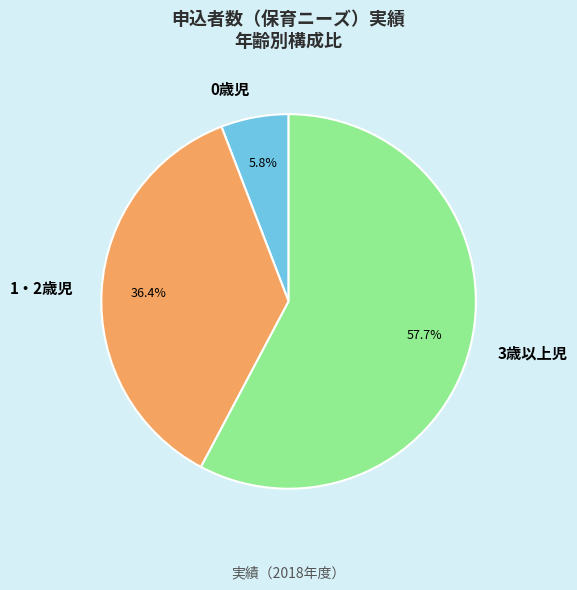

To the nearest percent, what portion does 0歳児 represent?

6%